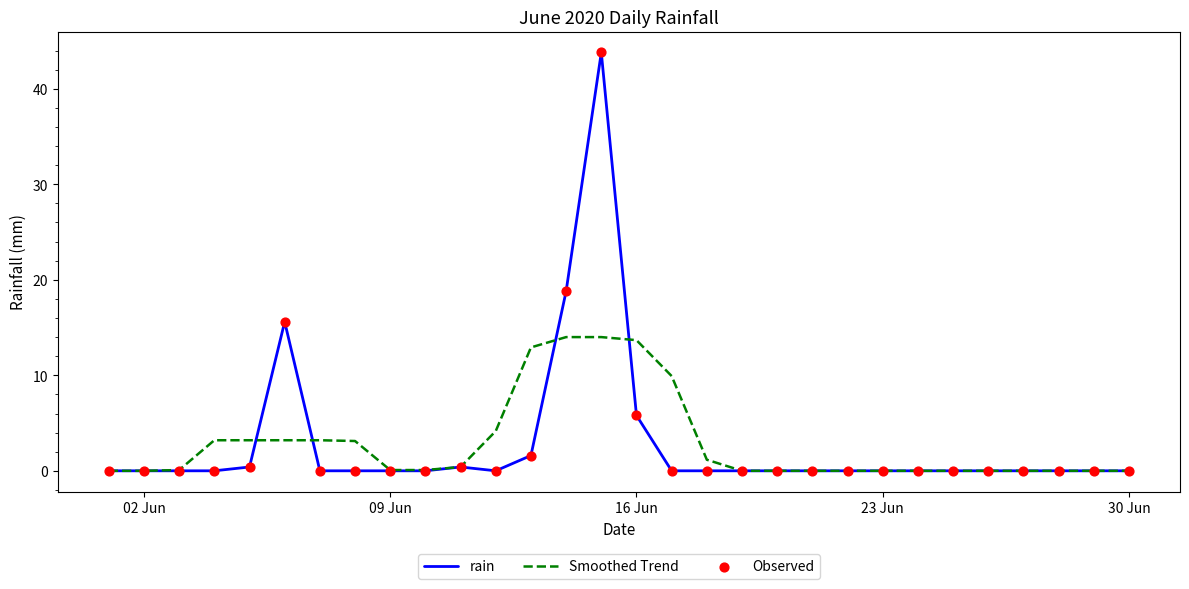

Which series has the largest range (max minus min)?

rain